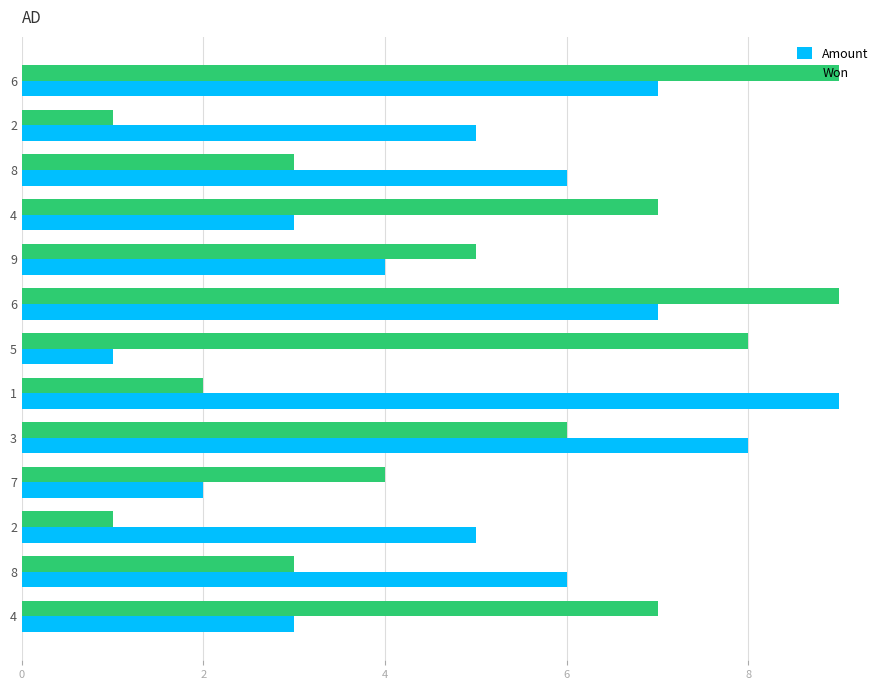

What are all the series names shown in the legend?

Amount, Won